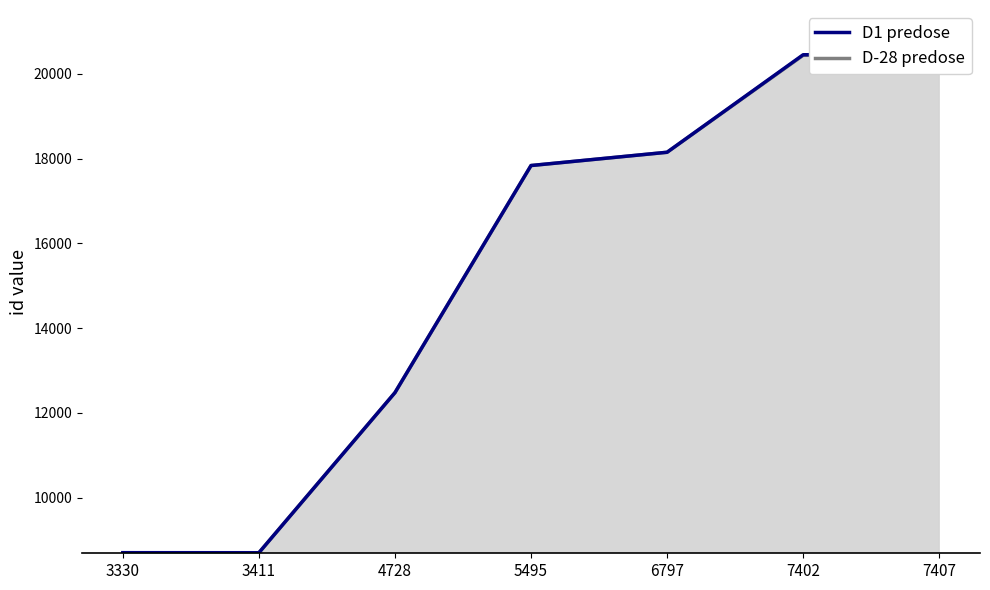

True or false: D-28 predose and D1 predose intersect in this chart.

False